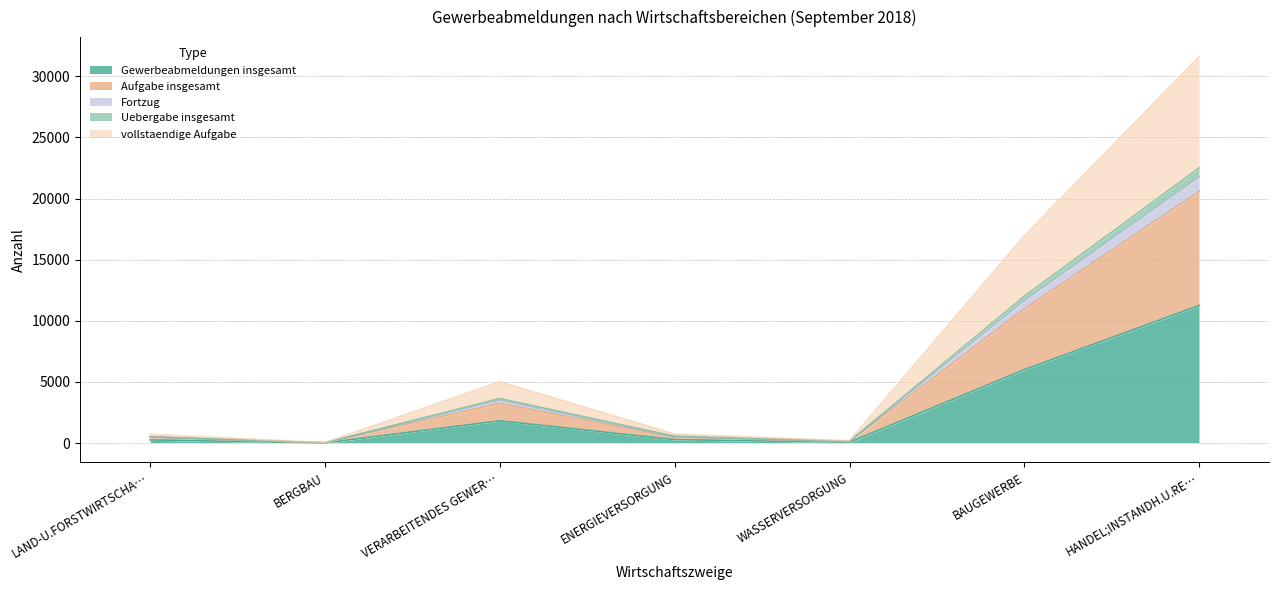

True or false: Uebergabe insgesamt and Aufgabe insgesamt intersect in this chart.

False